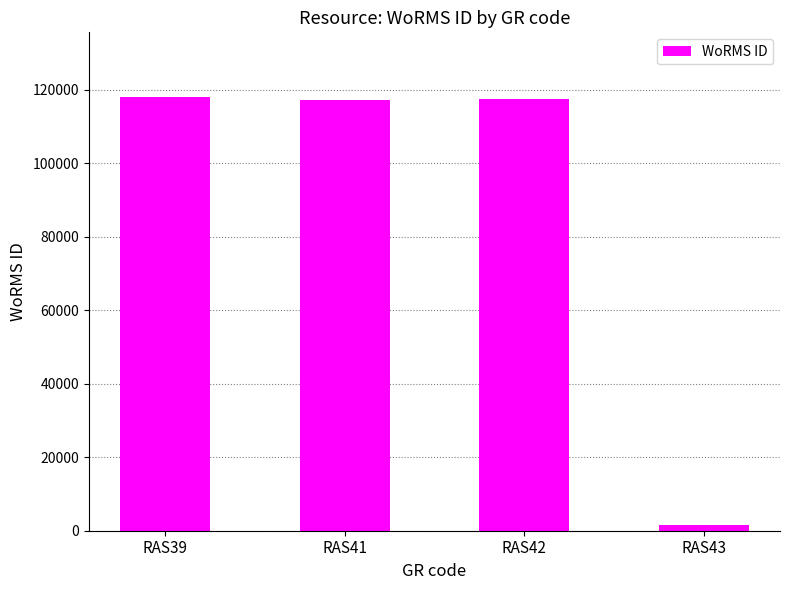

Is it true that the value at RAS43 is 1613?

True